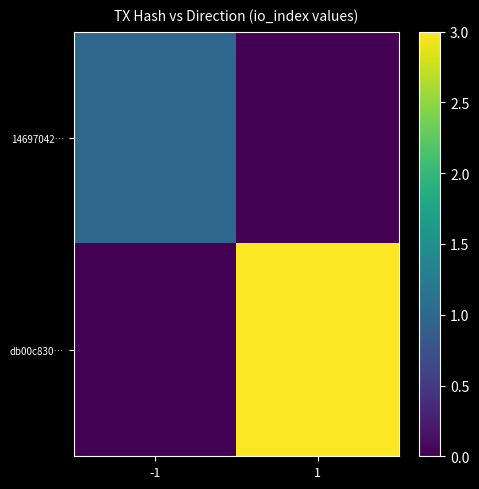

Rank the series by their maximum value, from lowest to highest.

14697042…, db00c830…